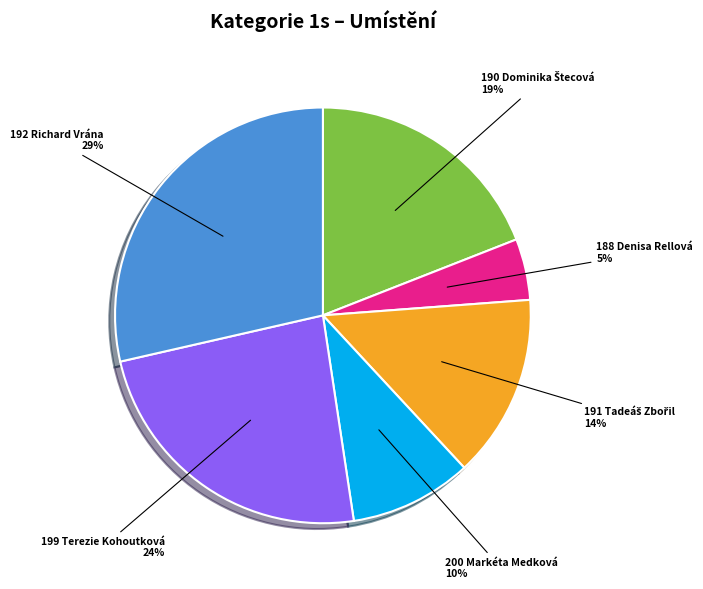

Do 200 Markéta Medková and 188 Denisa Rellová together represent more than half of the pie?

No